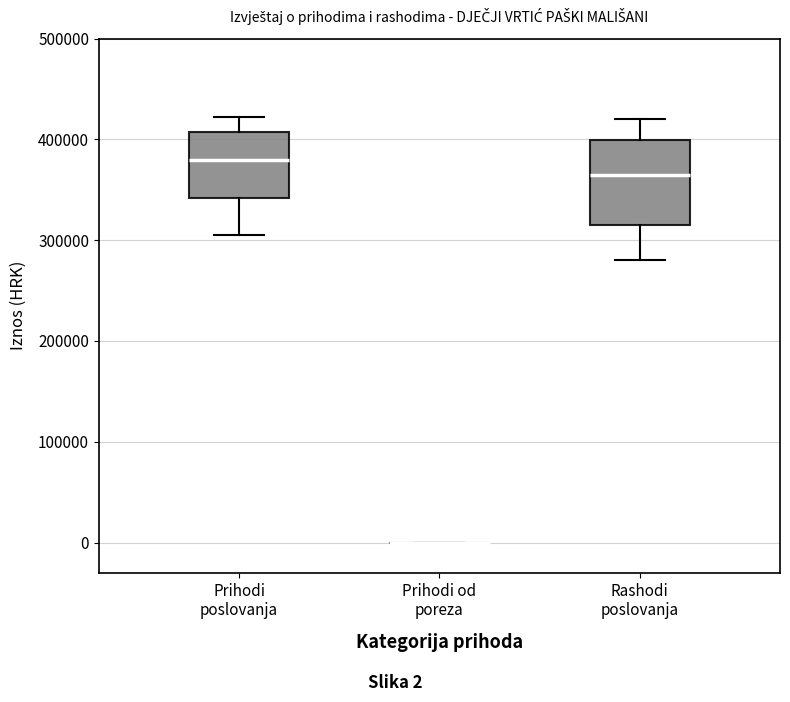

Reading left to right, read every box against the y-axis: the position of its median line, the range the box covers, and the ends of its whiskers. The values are not printed on the chart, so give them approximately, as read against the axis.

Prihodi poslovanja: median 380000, box 340000 to 410000, whiskers 300000 to 420000
Prihodi od poreza: box collapsed to a line at 0, whiskers 0 to 0
Rashodi poslovanja: median 370000, box 320000 to 400000, whiskers 280000 to 420000